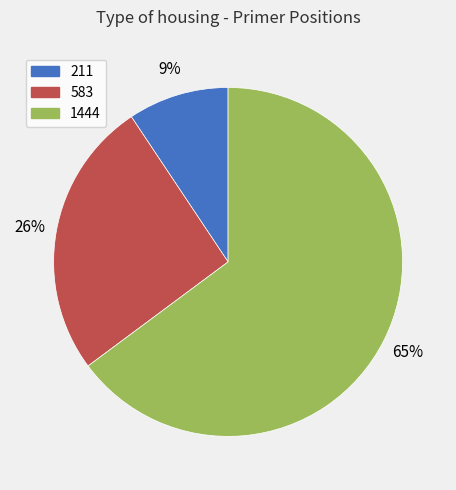

Combined, do 1444 and 211 account for over 50%?

Yes